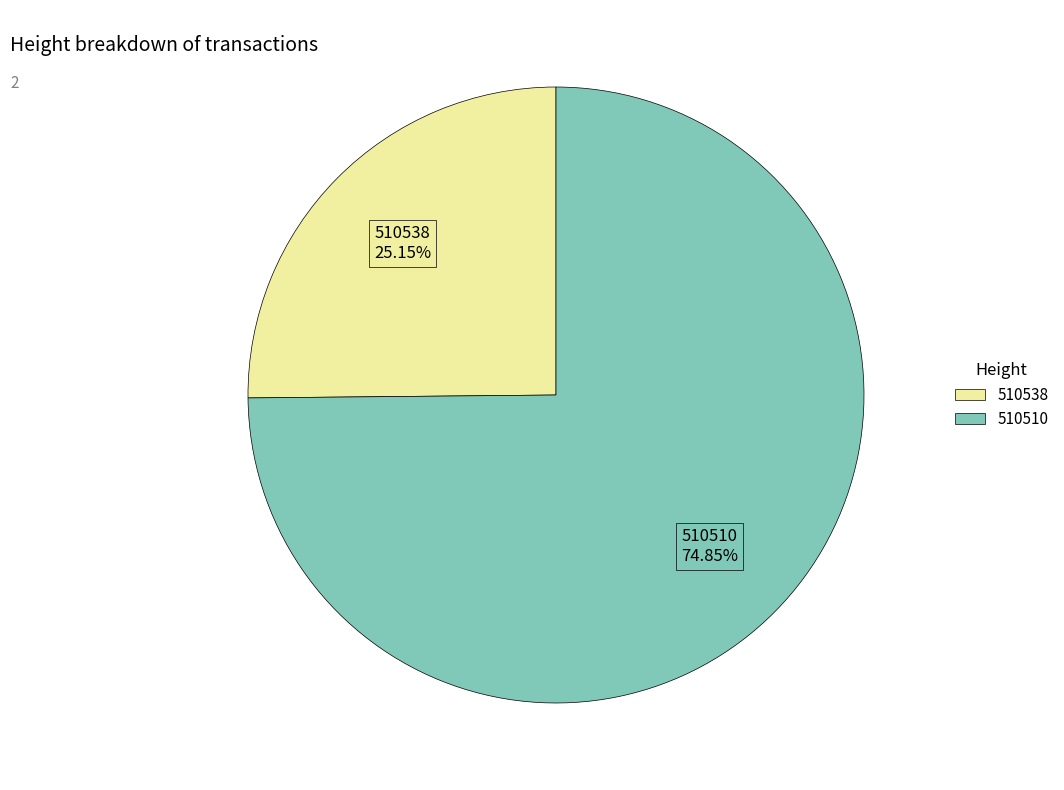

Combined, what portion of the pie is 510538 and 510510?

100.0%